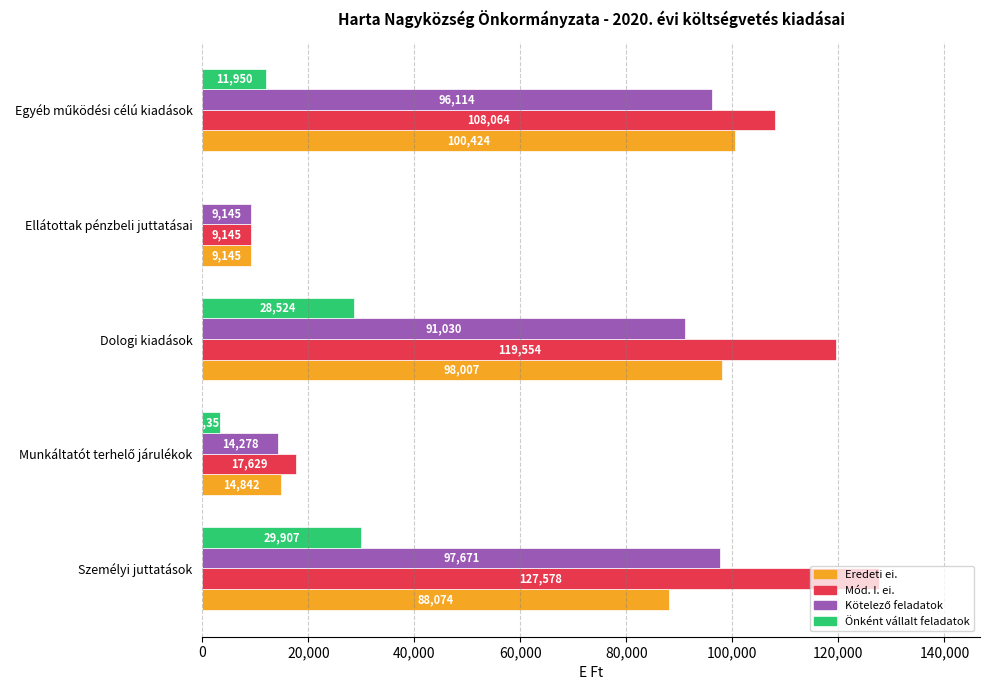

Which series has the largest total across all categories?

Mód. I. ei.